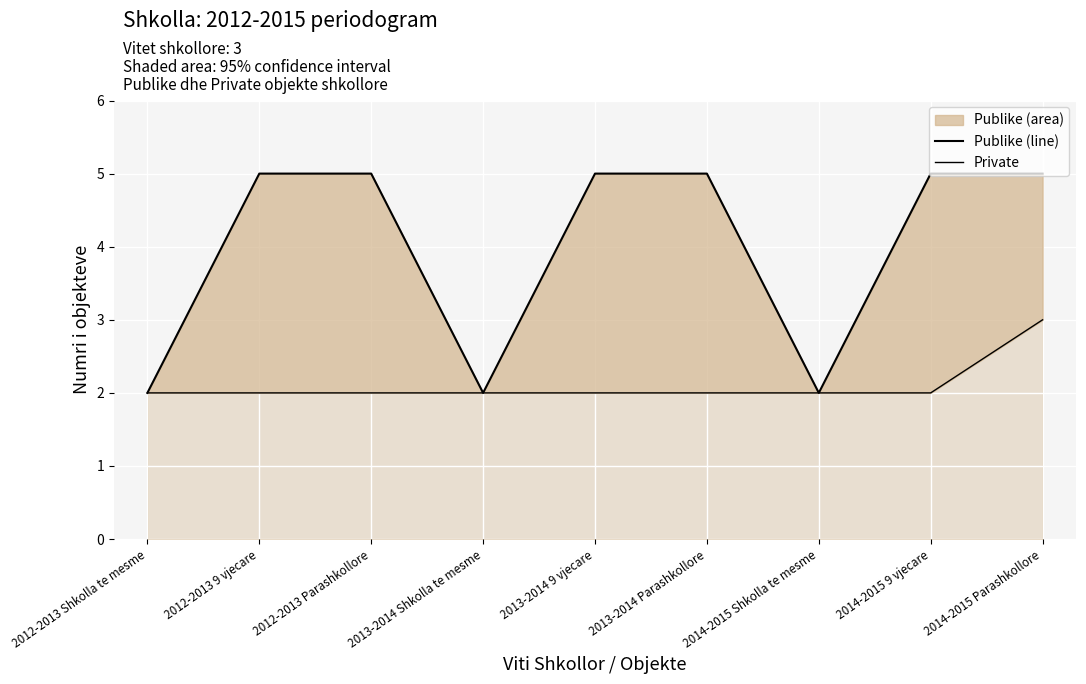

What is the total value across all series at 2012-2013 Parashkollore?

7